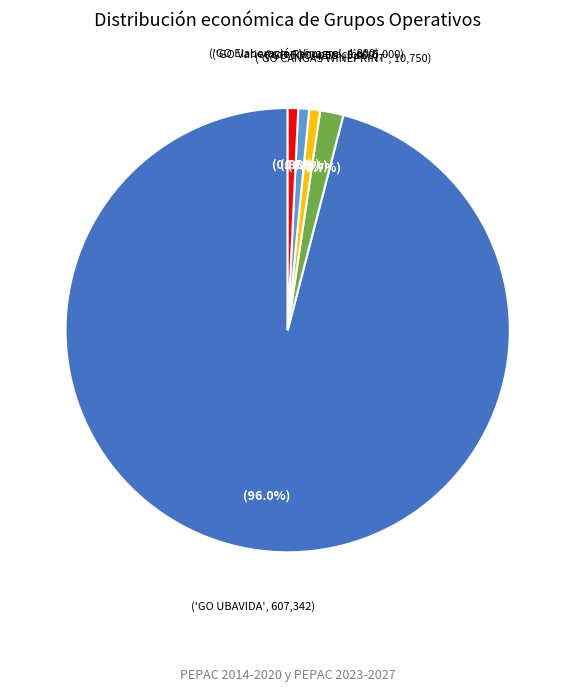

Does any single category account for the majority?

Yes